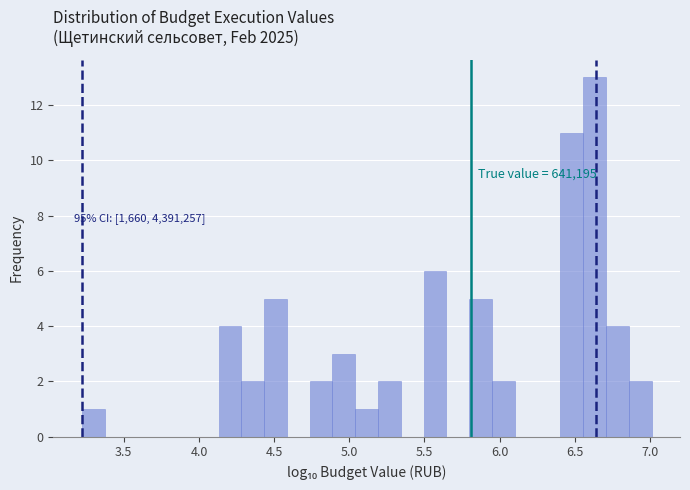

Around what value on the x-axis is the tallest bar? Give the approximate position of its centre, as read against the axis.

6.65